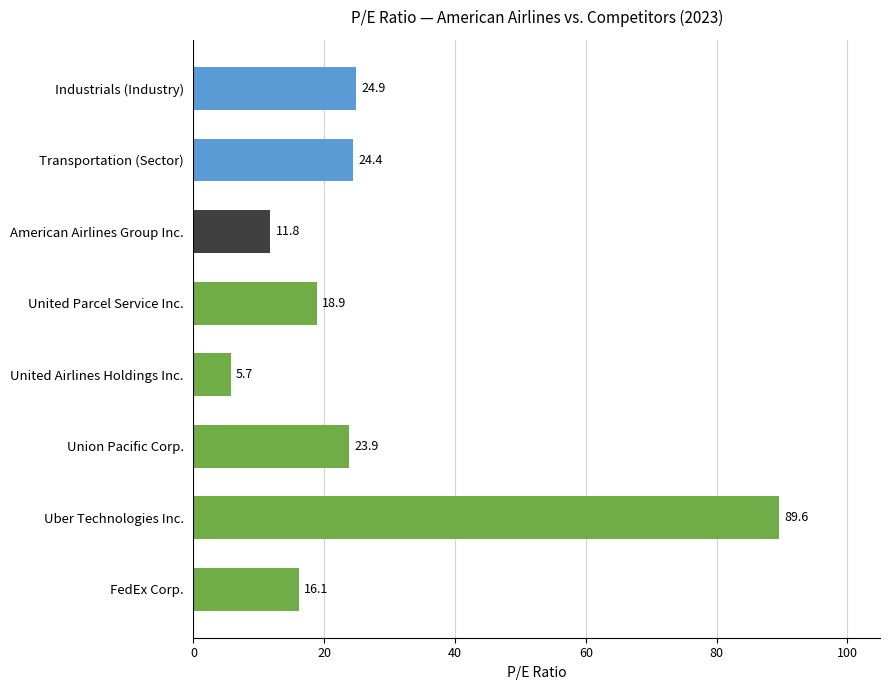

Which has a higher value, United Parcel Service Inc. or United Airlines Holdings Inc.?

United Parcel Service Inc.